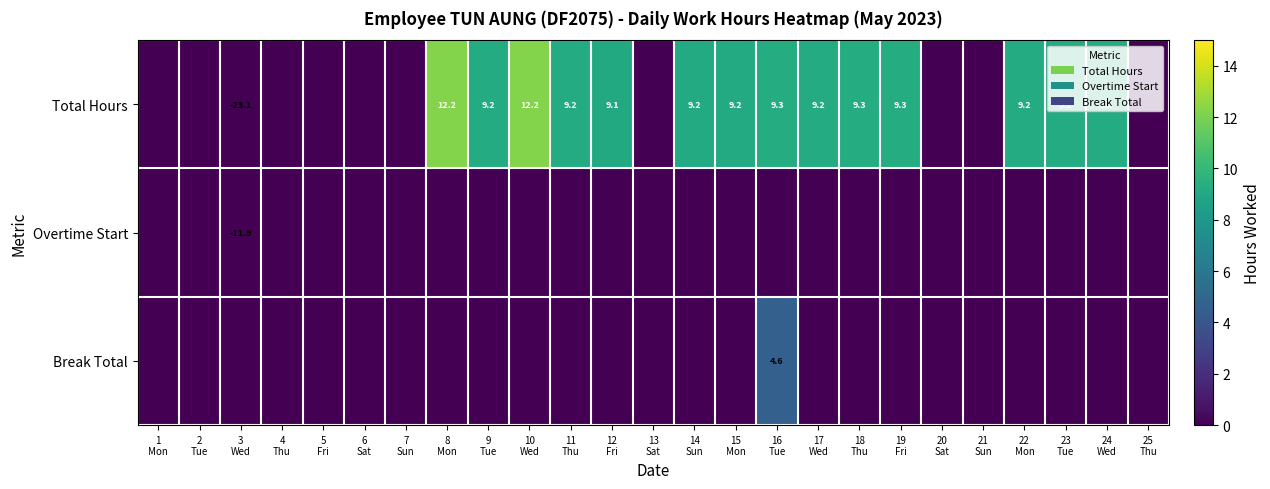

Is the value of Overtime Start at 15 Mon greater than the value of Break Total at 15 Mon?

No